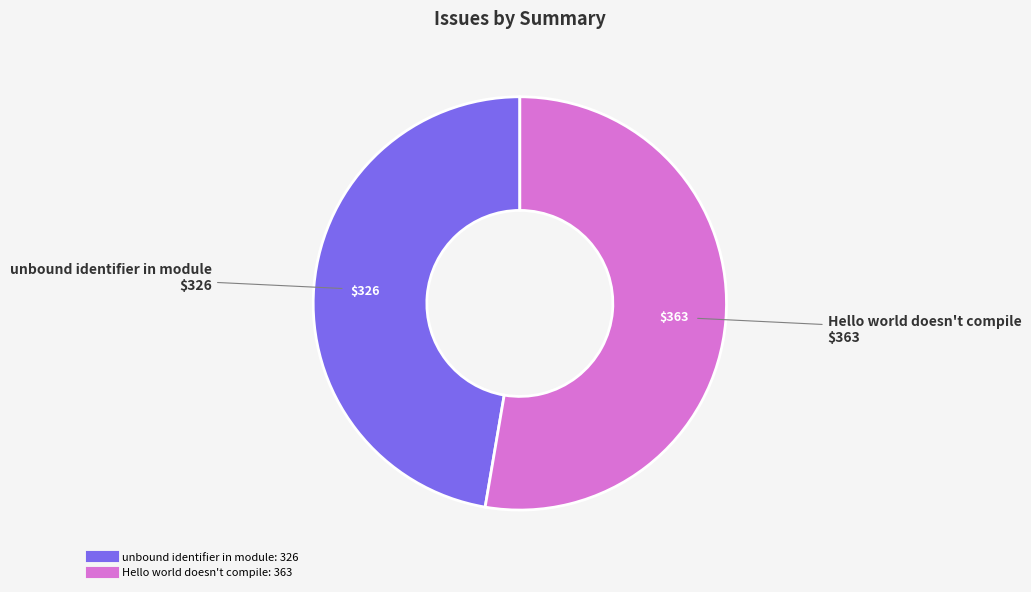

How many slices are in this pie chart?

2